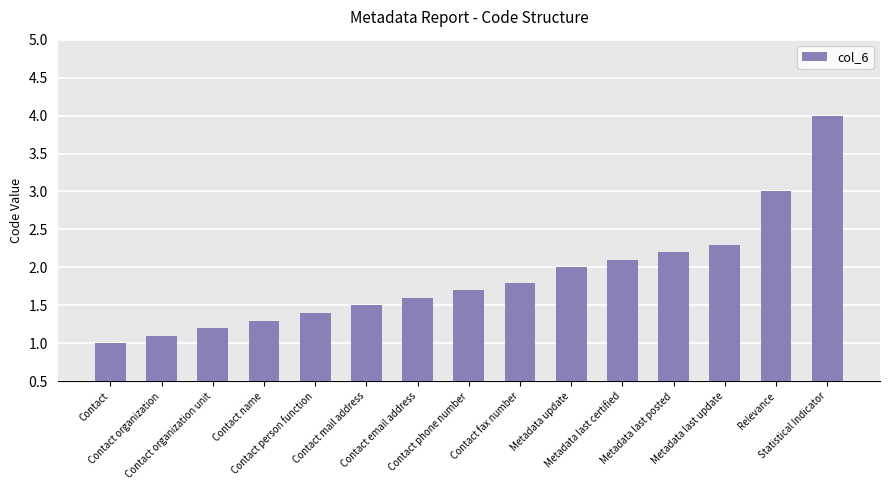

The chart shows a value of 1.2 at Contact organization unit. True or false?

True